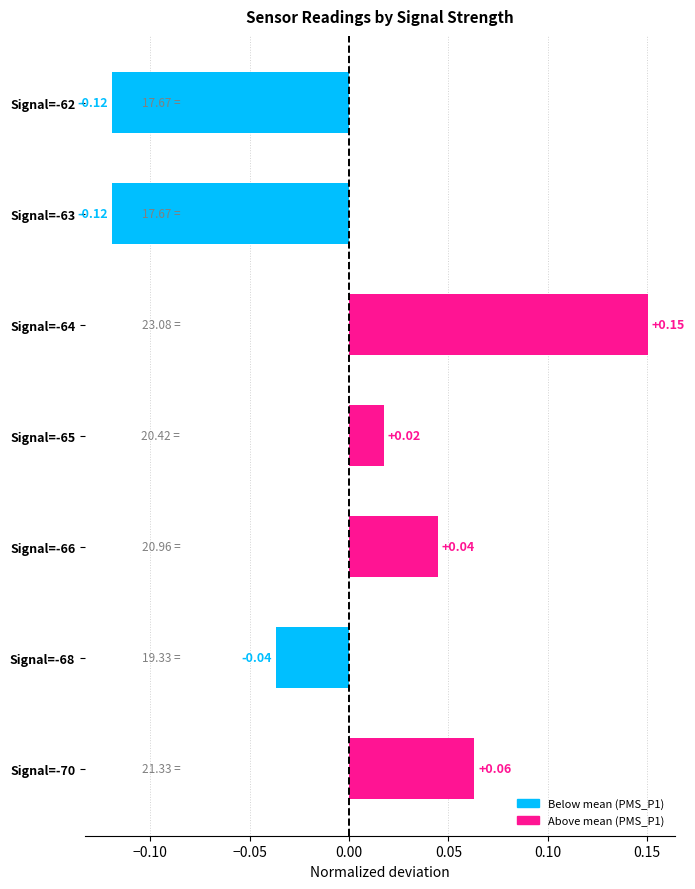

Which has a higher value, Signal=-66 or Signal=-70?

Signal=-70